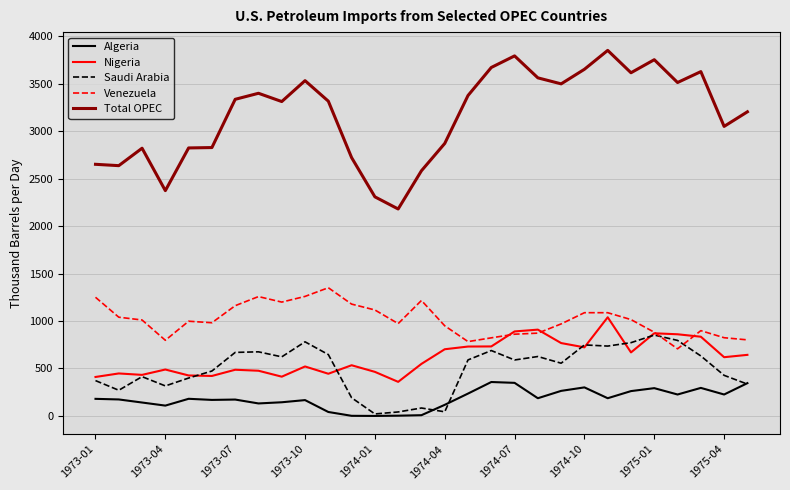

What is the average value of the Algeria series?

181.6